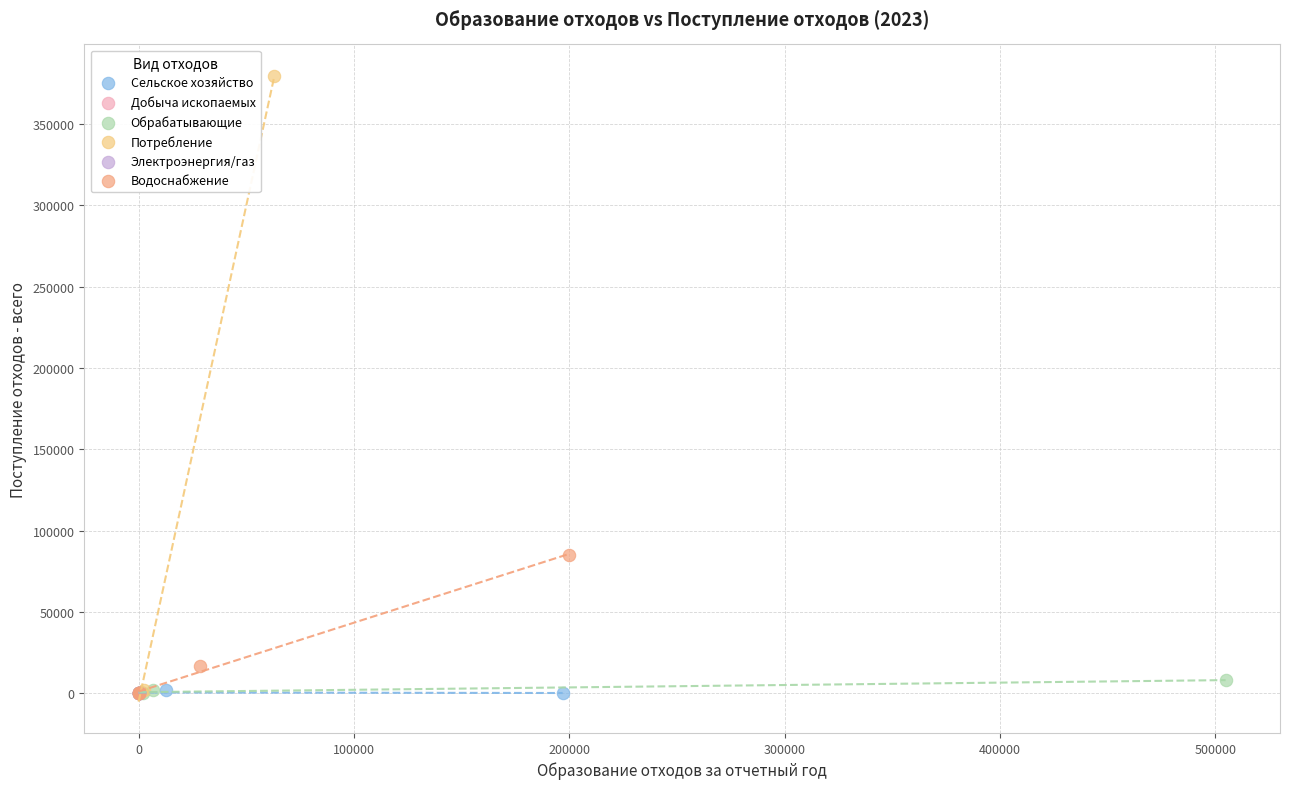

Which series contains the highest Y value?

Потребление